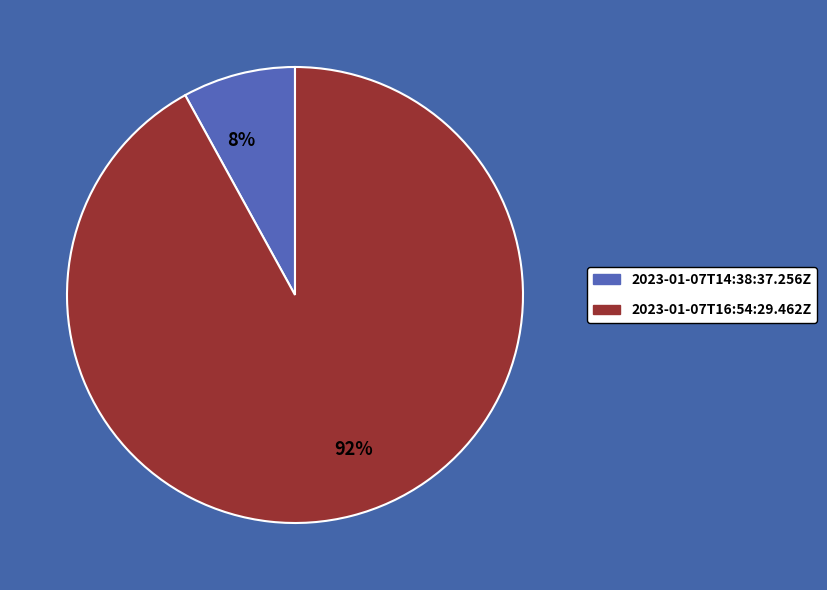

Do 92% and 8% together represent more than half of the pie?

Yes